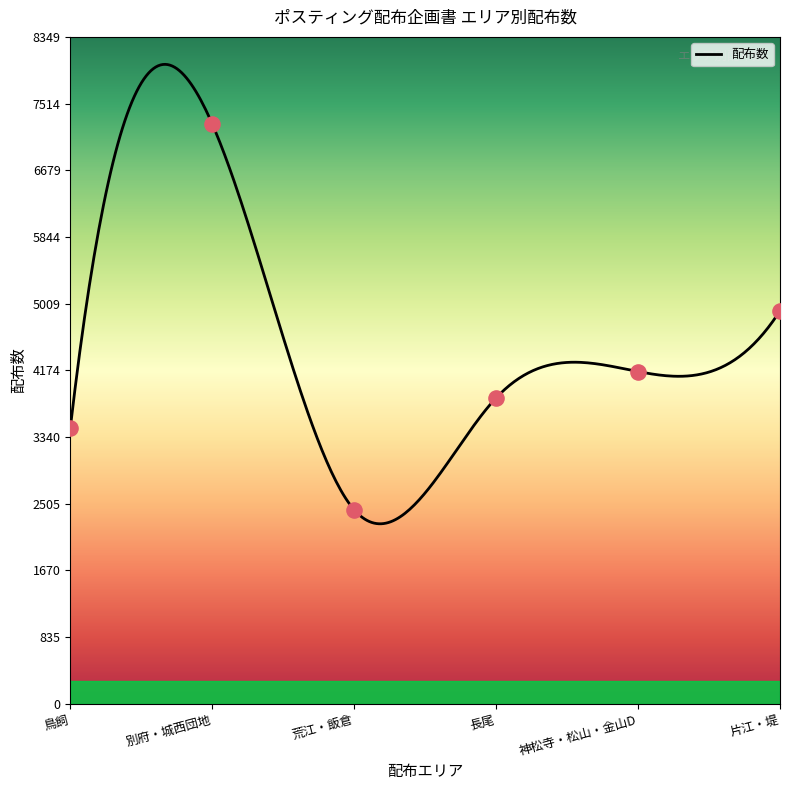

Approximately how many times larger is the value at 片江・堤 compared to 別府・城西団地?

0.7